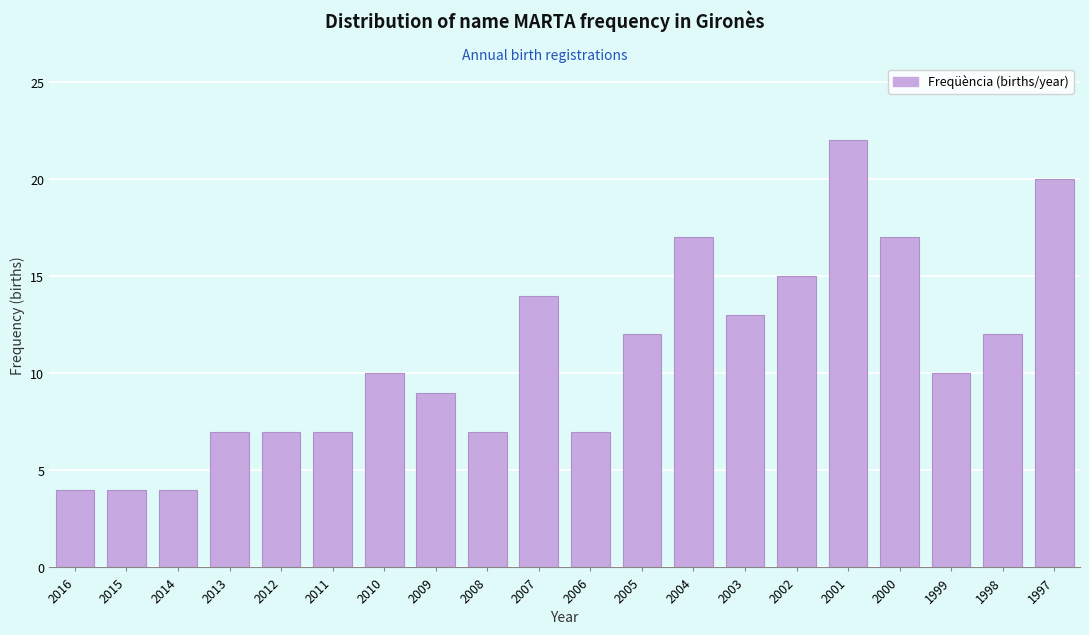

Reading right to left, extract all data points from this chart.

1997=20	1998=12	1999=10	2000=17	2001=22	2002=15	2003=13	2004=17	2005=12	2006=7	2007=14	2008=7	2009=9	2010=10	2011=7	2012=7	2013=7	2014=4	2015=4	2016=4